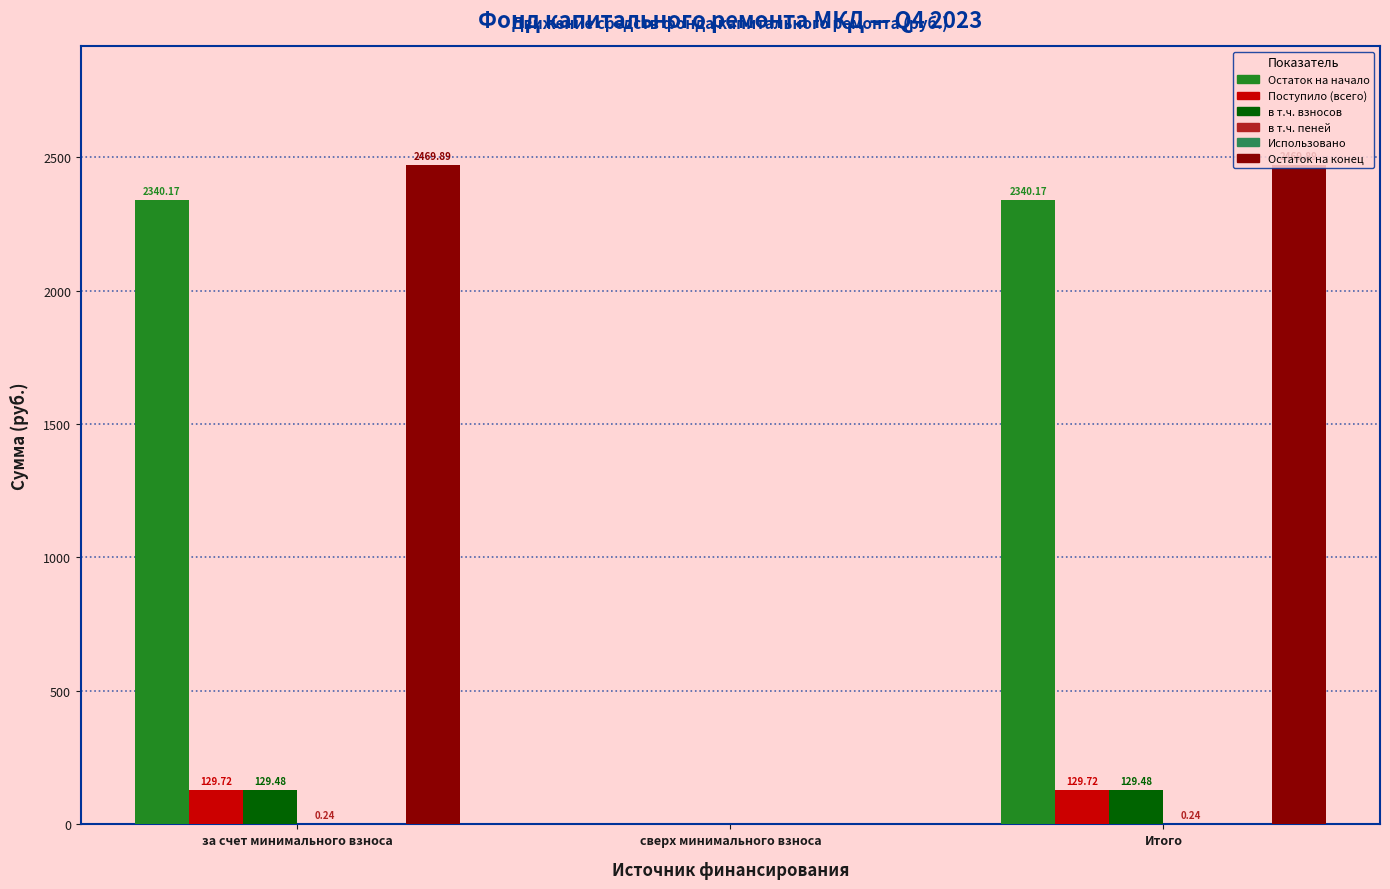

True or false: Остаток на конец has a value of 1188.7 at за счет минимального взноса.

False